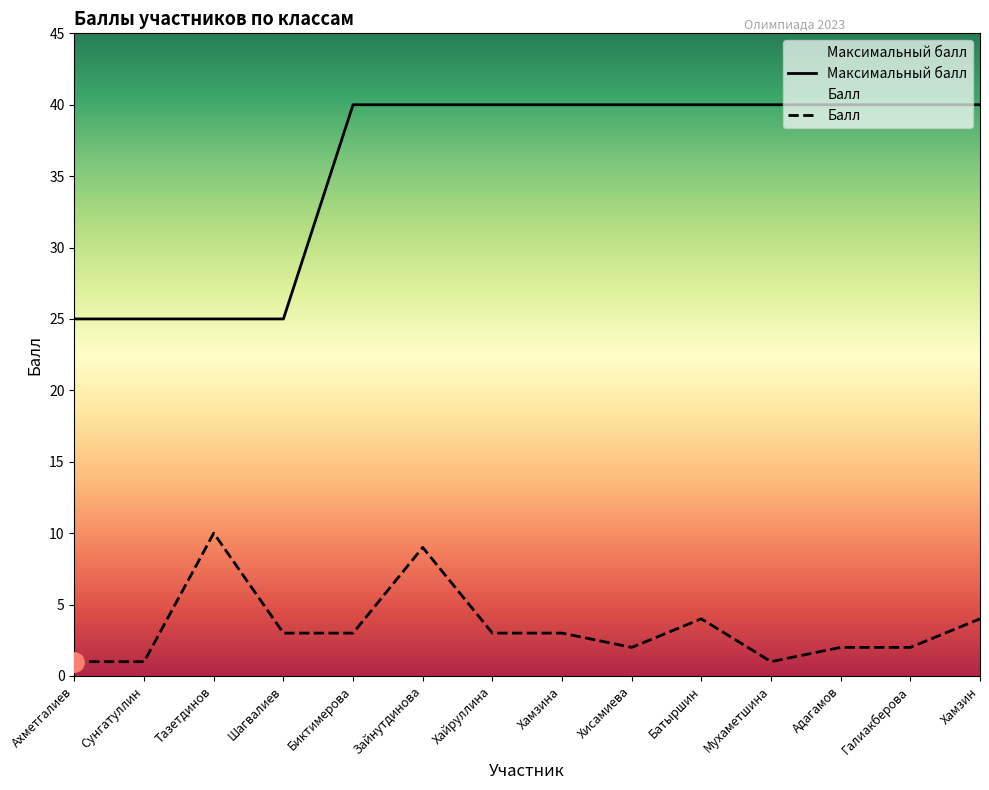

Which series has the widest spread of values?

Максимальный балл